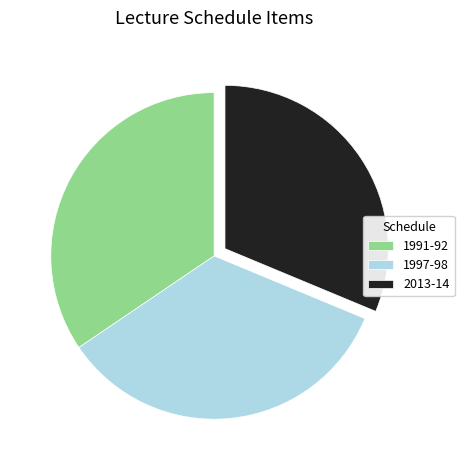

Approximately how many times larger is the value at 1997-98 compared to 1991-92?

1.0